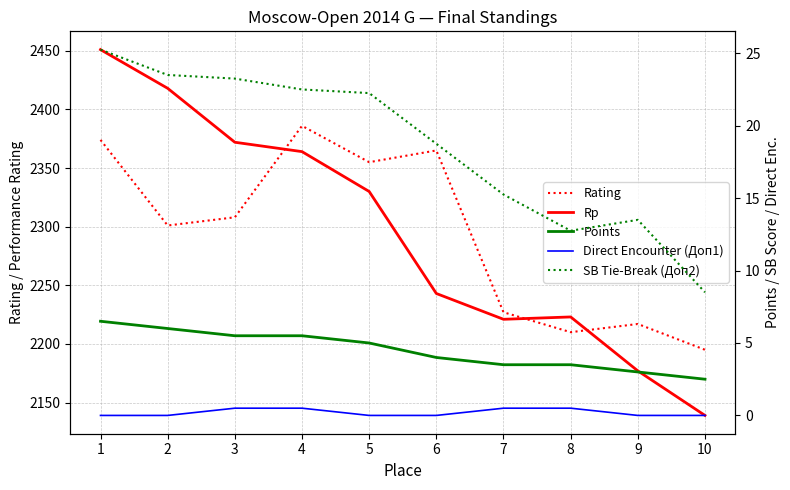

Where is the first local maximum for SB Tie-Break (Доп2)?

9